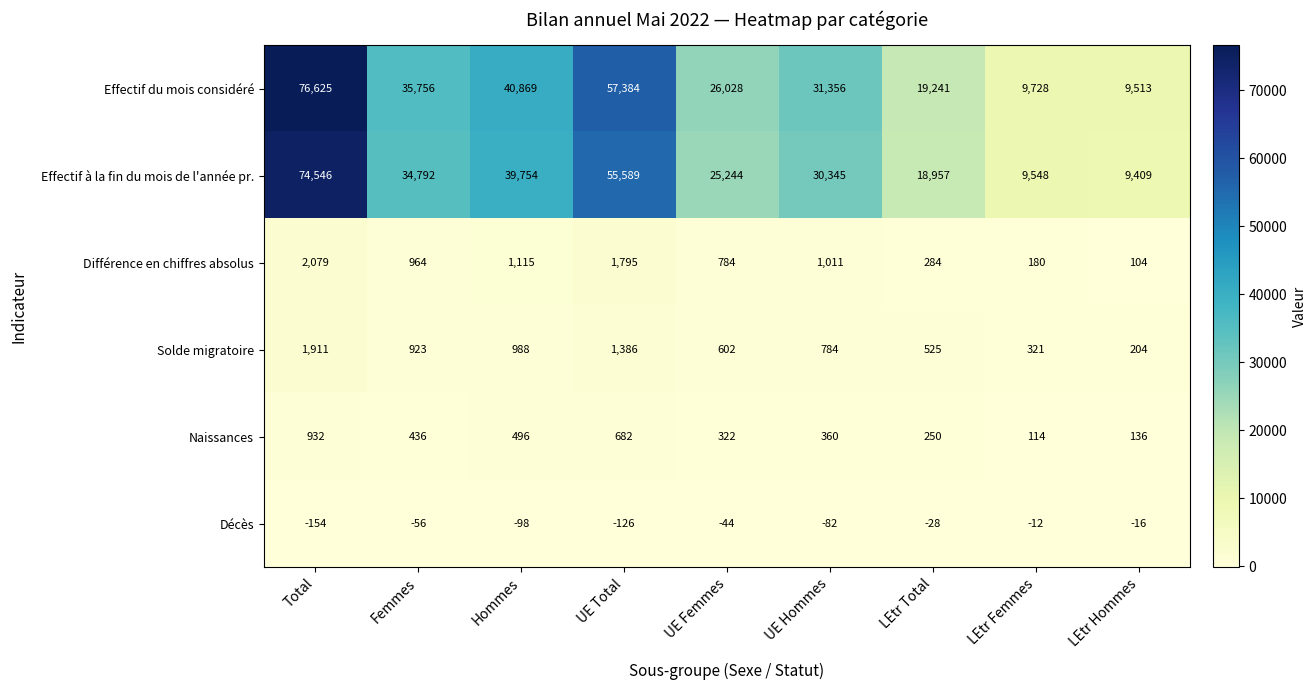

Which label corresponds to the smallest value in the chart?

Total